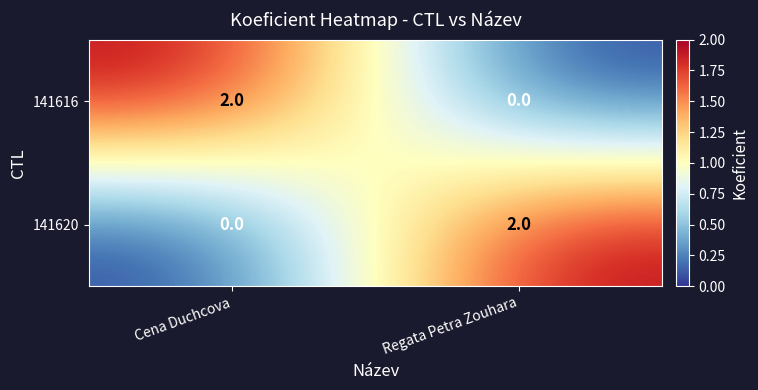

Reading left to right, transcribe all the data shown in this chart.

141616: Cena Duchcova=2	Regata Petra Zouhara=0
141620: Cena Duchcova=0	Regata Petra Zouhara=2